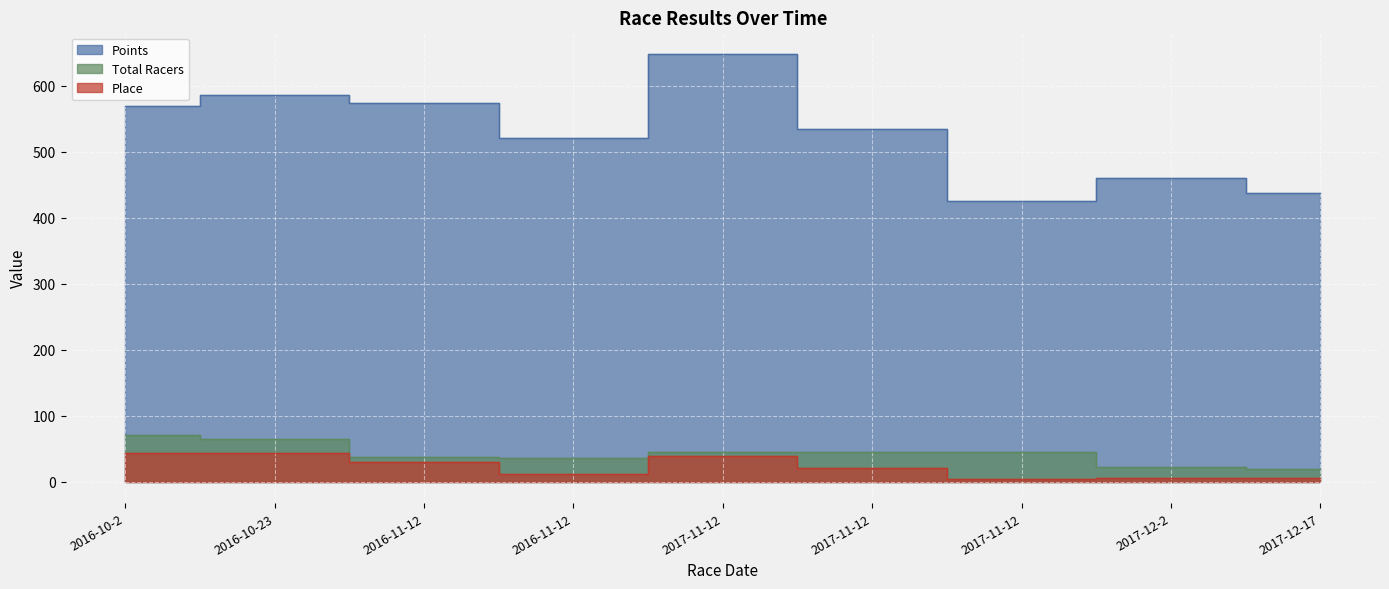

What is the approximate value of Points at 2016-11-12?

520.7